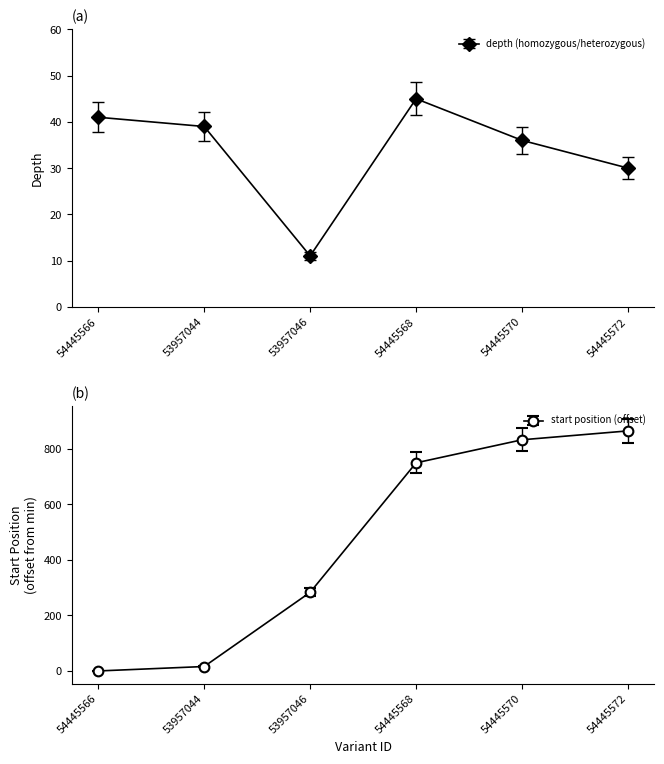

Does the chart have visible grid lines?

No